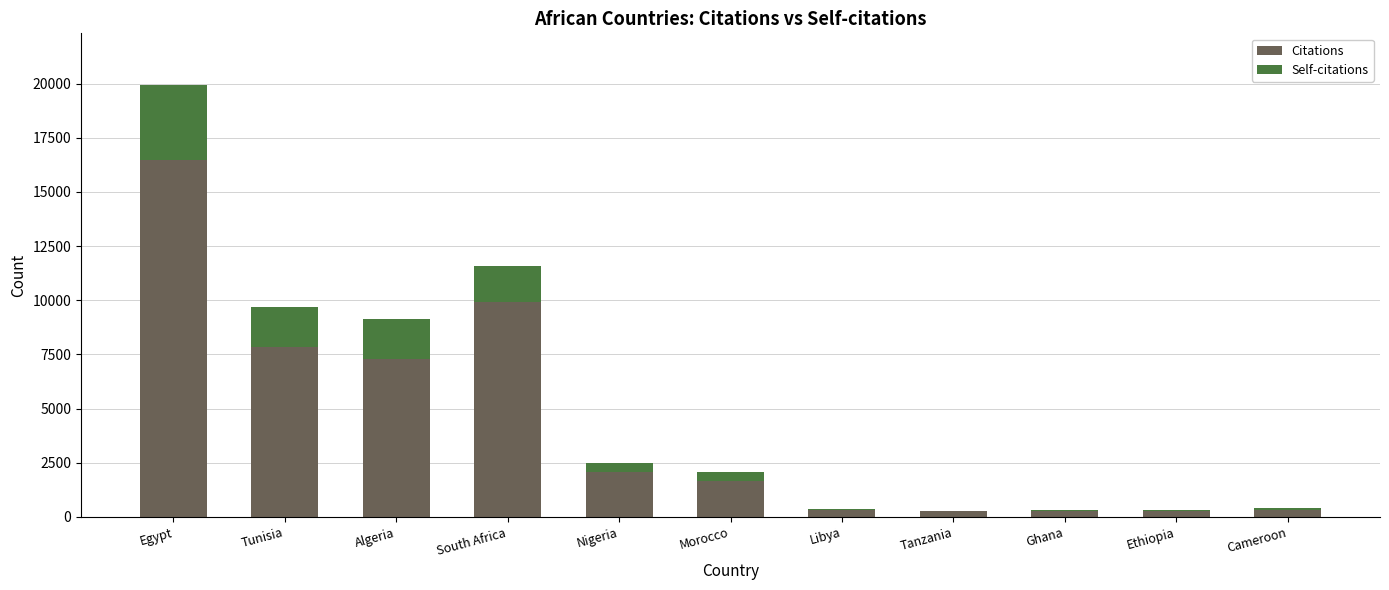

Where is Citations nearest to the value 8356?

Tunisia